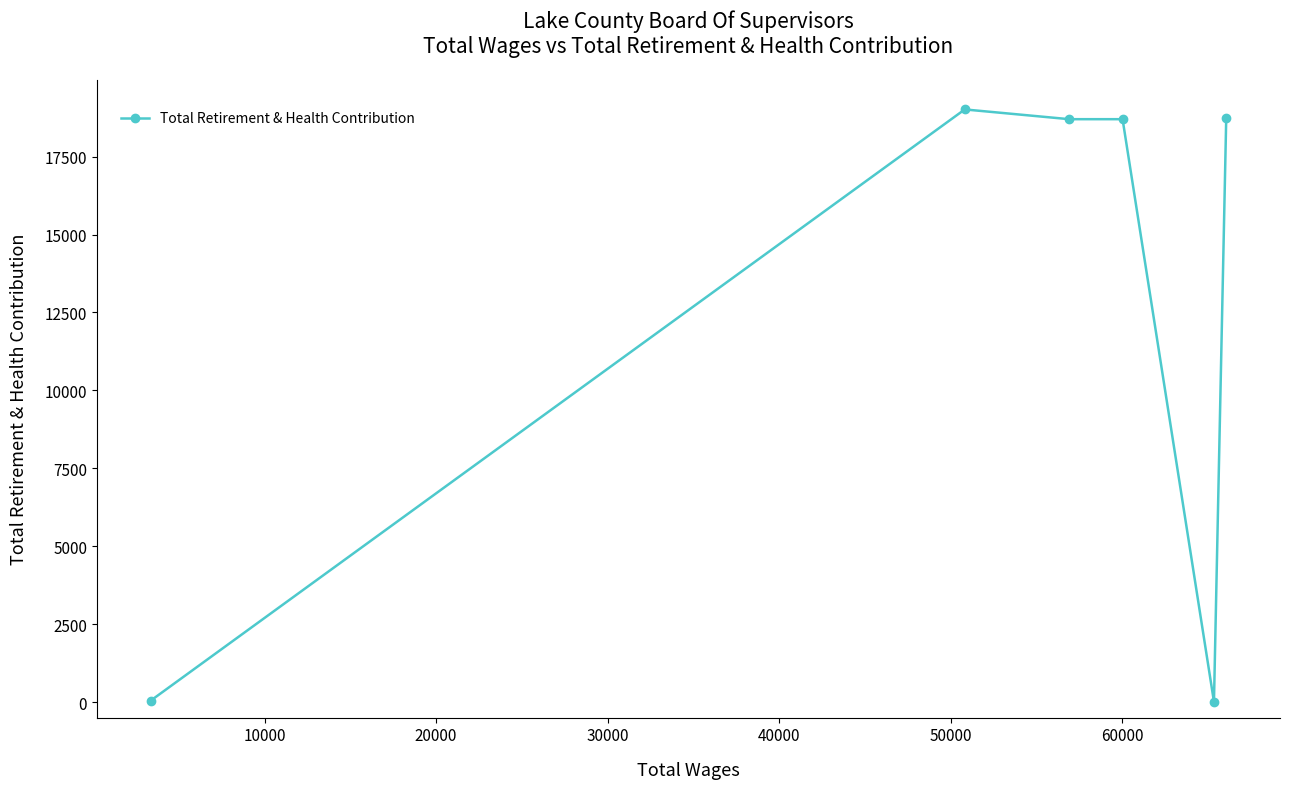

What is the maximum value shown in the chart?

19014